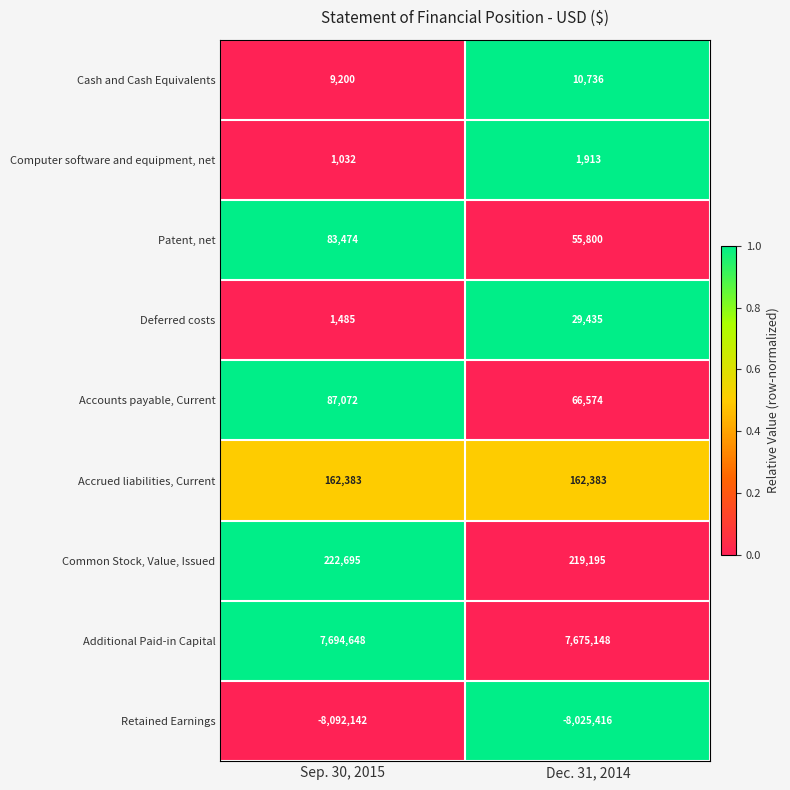

What is the total value across all series at Dec. 31, 2014?

195768